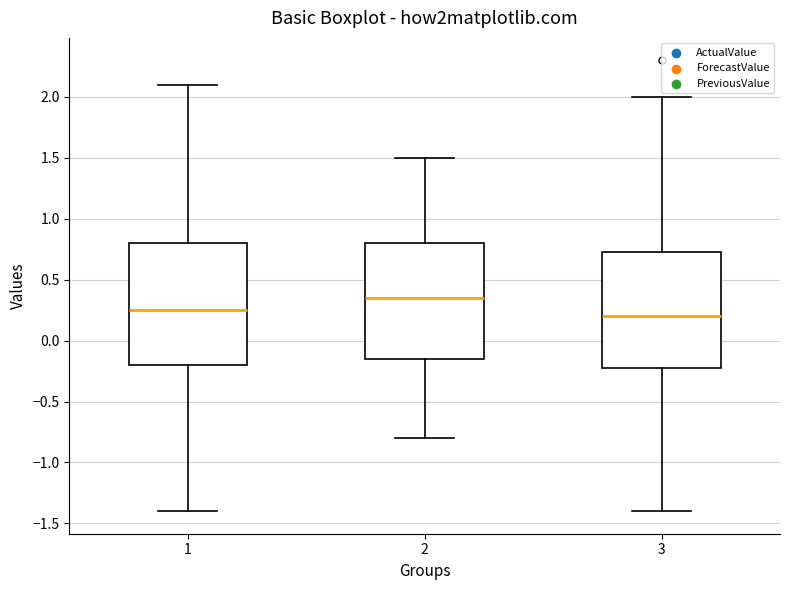

Where does the upper whisker of the box at x = 1 end on the y-axis? The values are not printed on the chart, so give them approximately, as read against the axis.

2.10